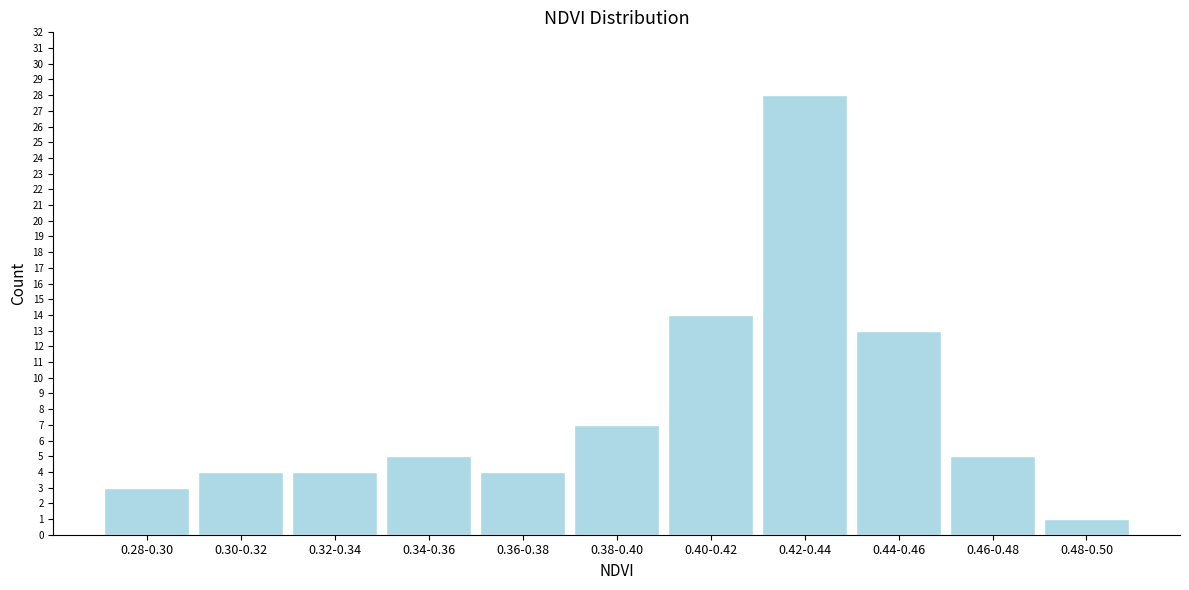

Reading left to right, what are all the values shown in this chart?

3	4	4	5	4	7	14	28	13	5	1